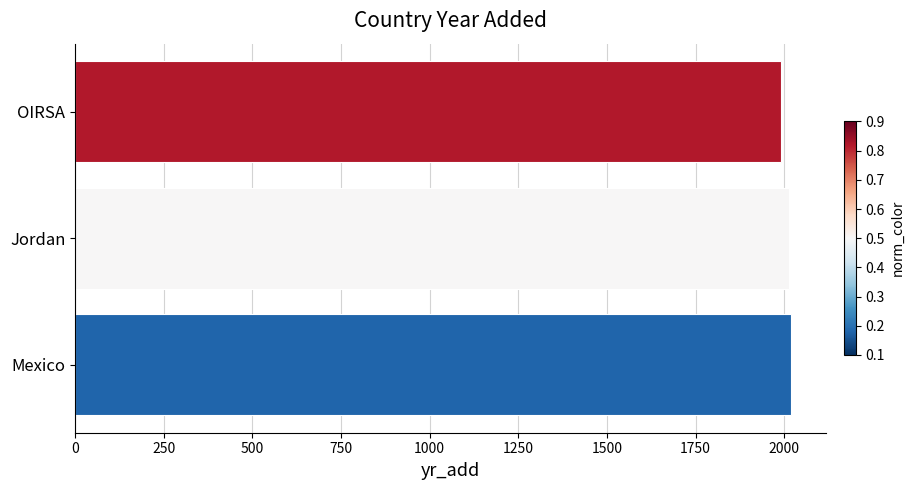

Approximately how many times larger is the value at Jordan compared to OIRSA?

1.0